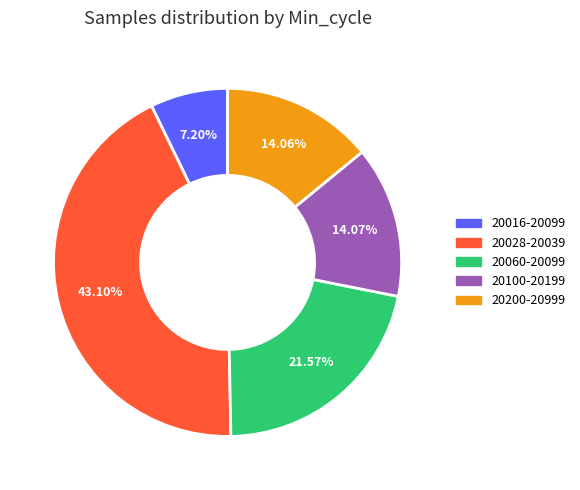

To the nearest percent, what is the average slice percentage?

20%